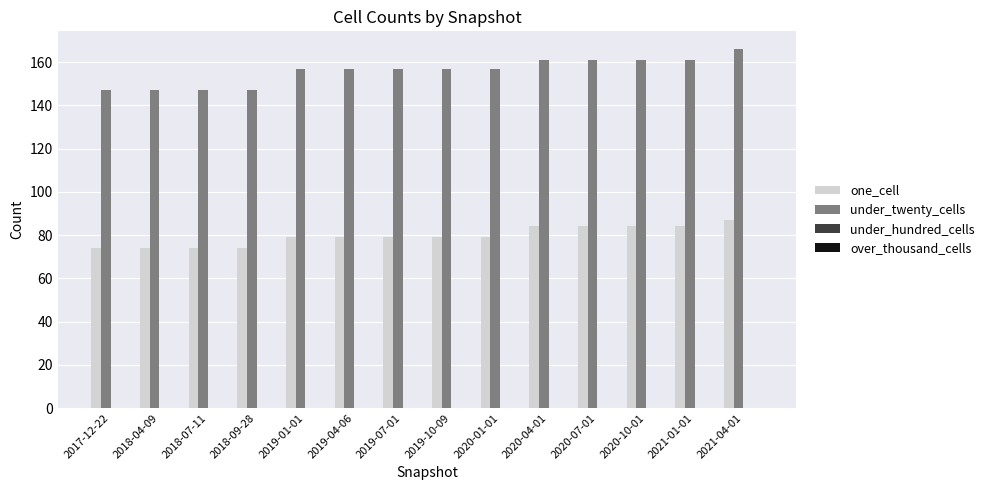

What is the difference between the highest and lowest values at 2018-09-28?

73